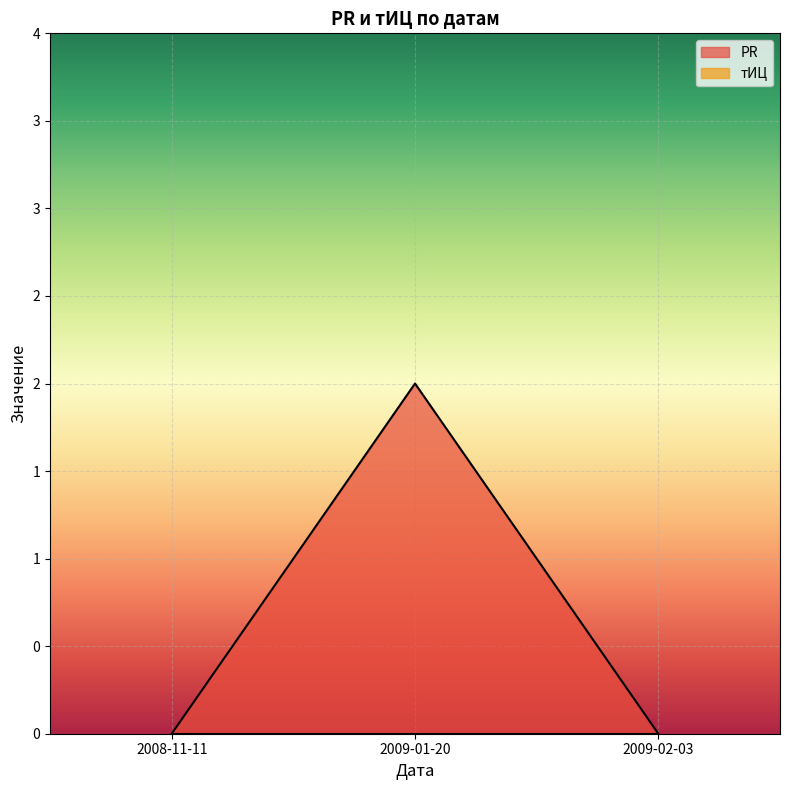

At which label is the value closest to 1?

2008-11-11